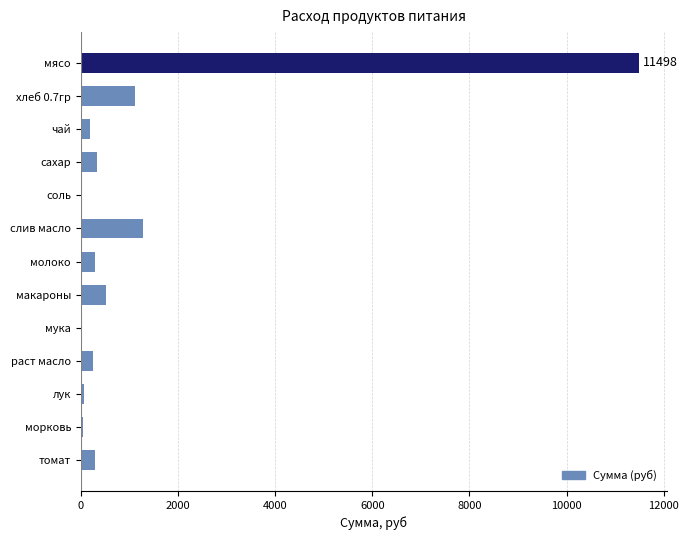

At which label is the value closest to 5755?

слив масло